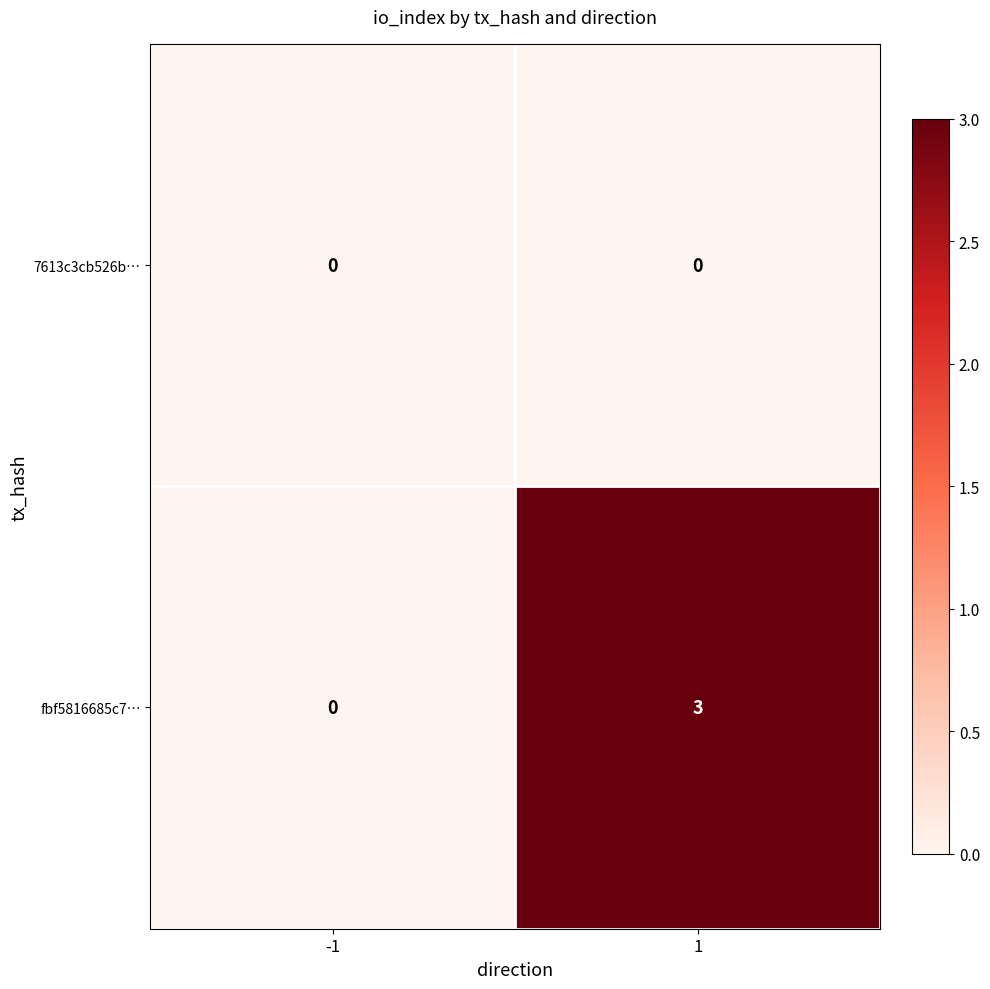

Which series changed the most between -1 and 1?

fbf5816685c7…